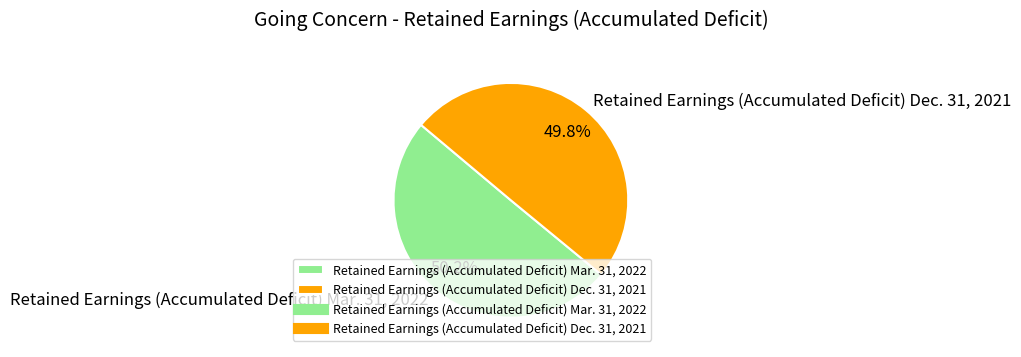

What is the total percentage of Retained Earnings (Accumulated Deficit) Dec. 31, 2021 and Retained Earnings (Accumulated Deficit) Mar. 31, 2022?

100.0%